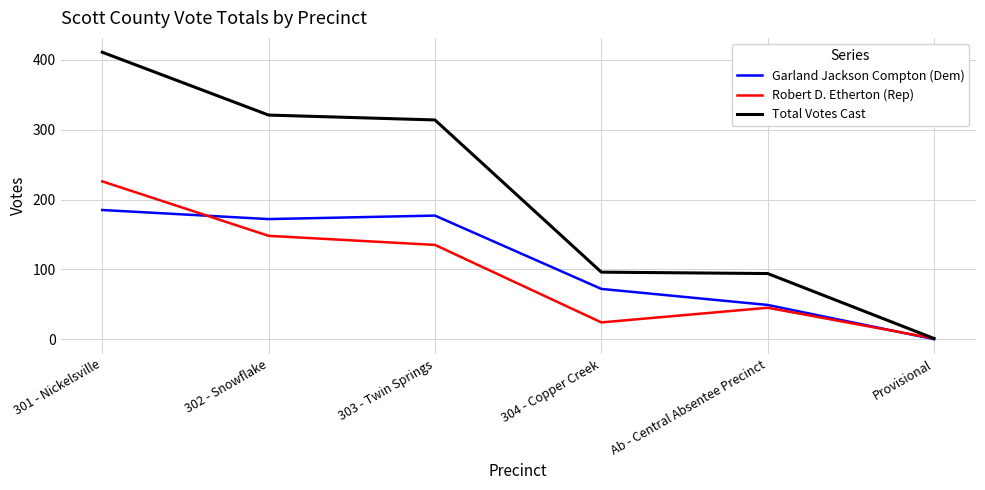

Between which two adjacent categories do Garland Jackson Compton (Dem) and Robert D. Etherton (Rep) first intersect?

301 - Nickelsville and 302 - Snowflake